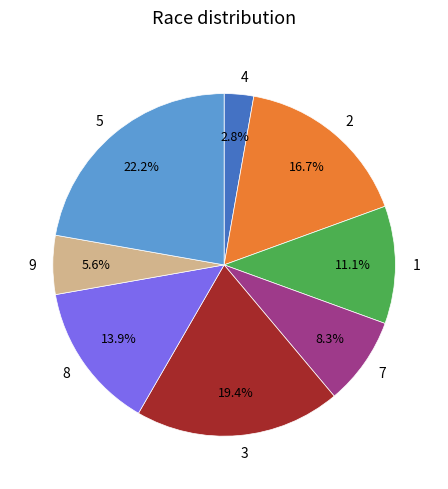

Is it true that 3 is 1% of the pie?

False